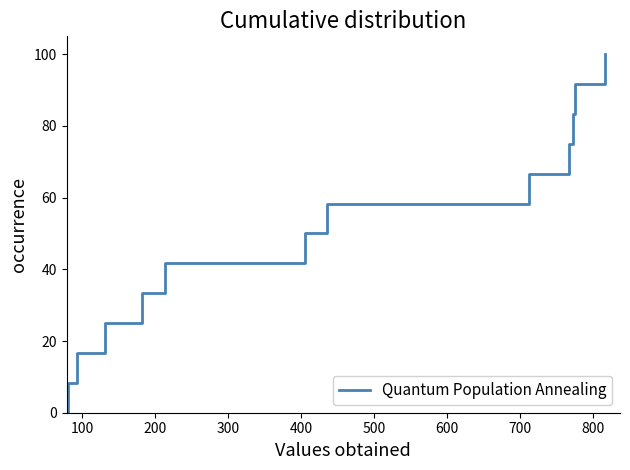

What is the greatest value displayed?

100.0